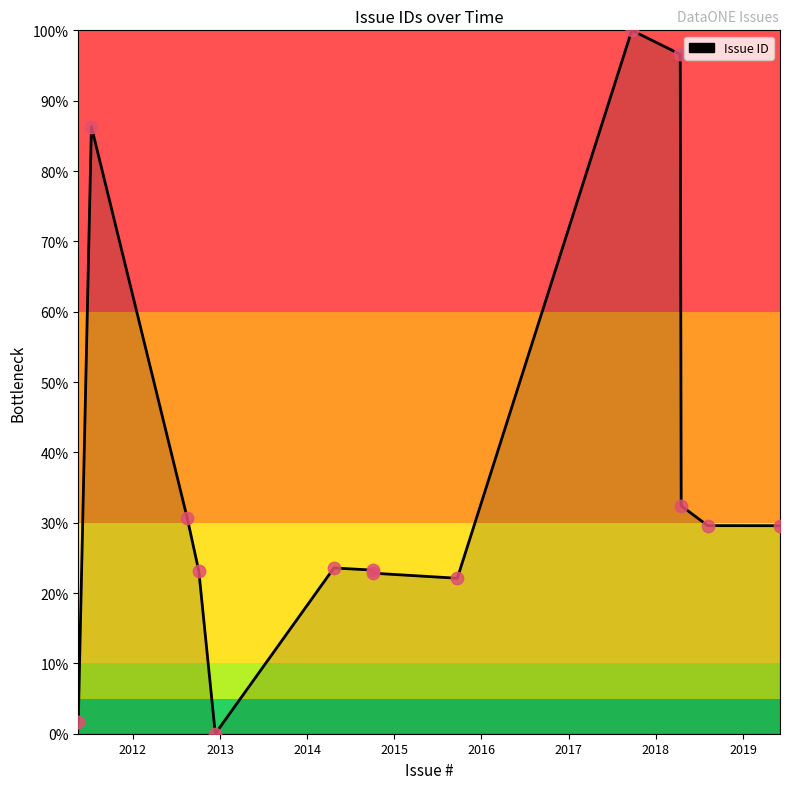

What is the change in value from 2018-04-13 to 2019-06-05?

-0.7